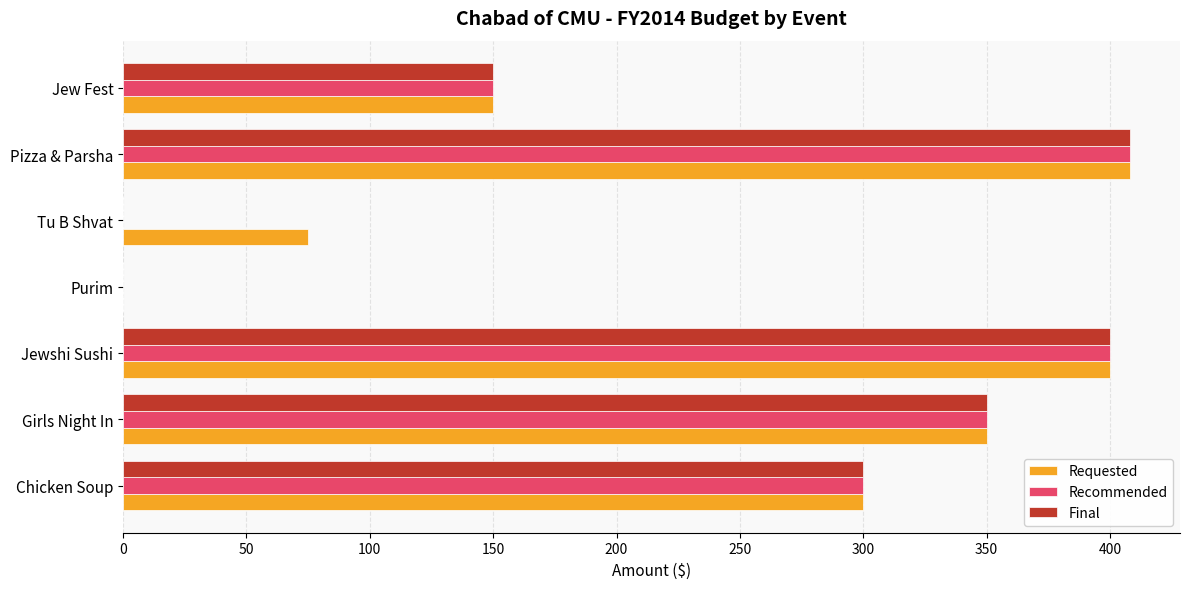

What is the sum of the Final values at Jew Fest and Jewshi Sushi?

550